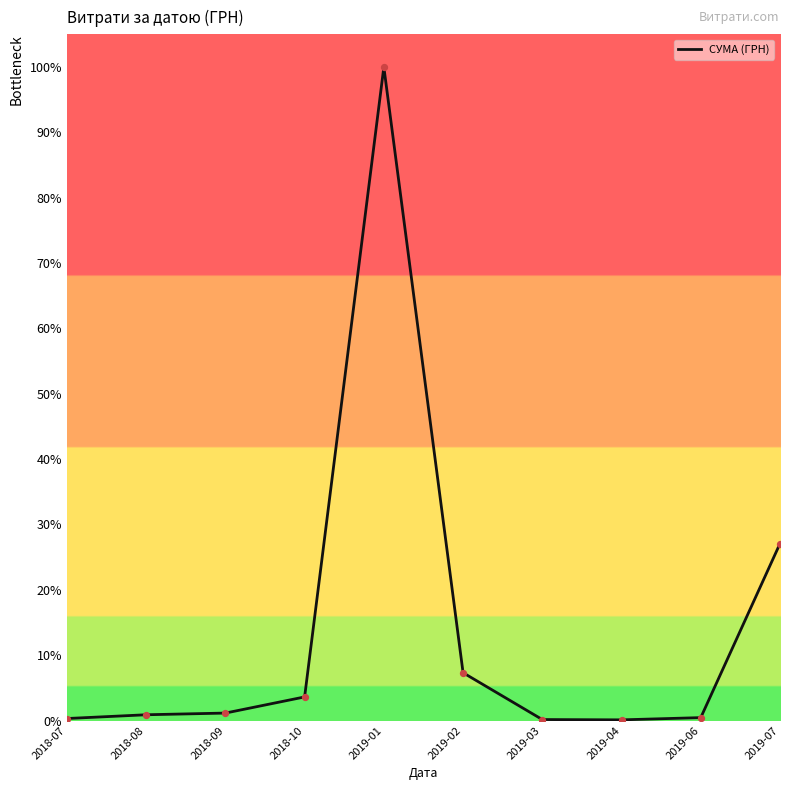

Is this an area chart (filled region under the line)?

No